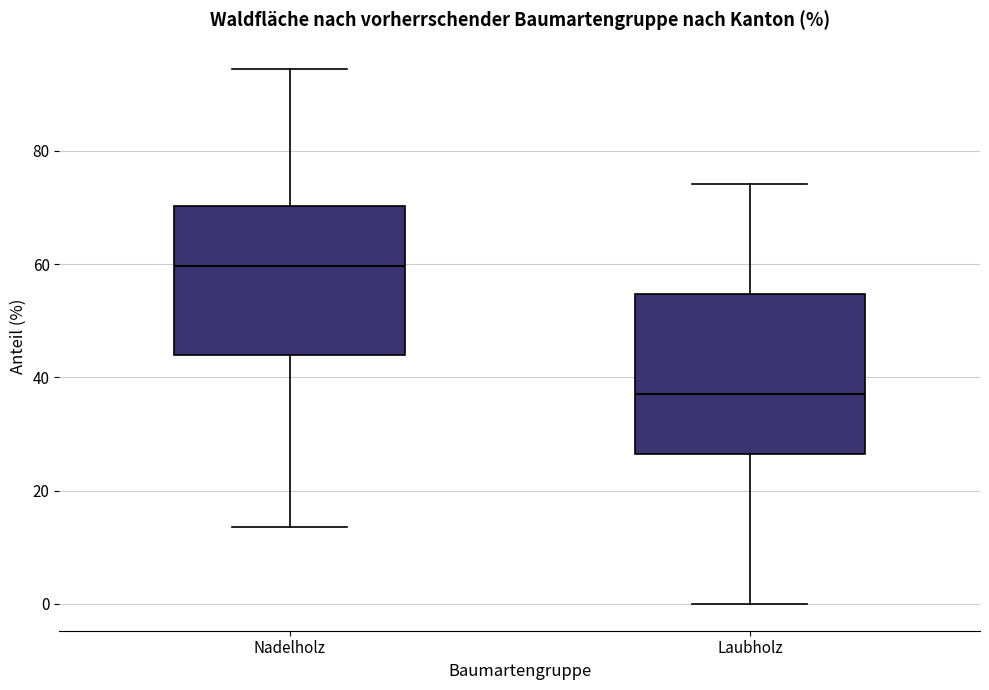

Comparing the boxes themselves (not the whiskers), which one is the tallest?

Laubholz